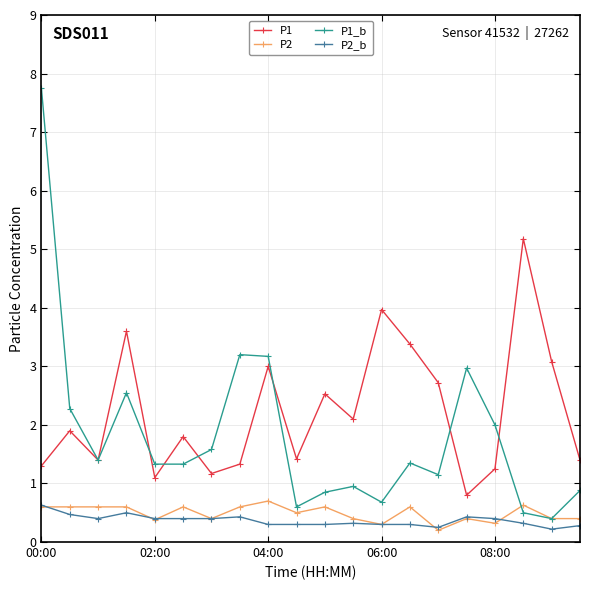

How many categories are shown in the chart?

20